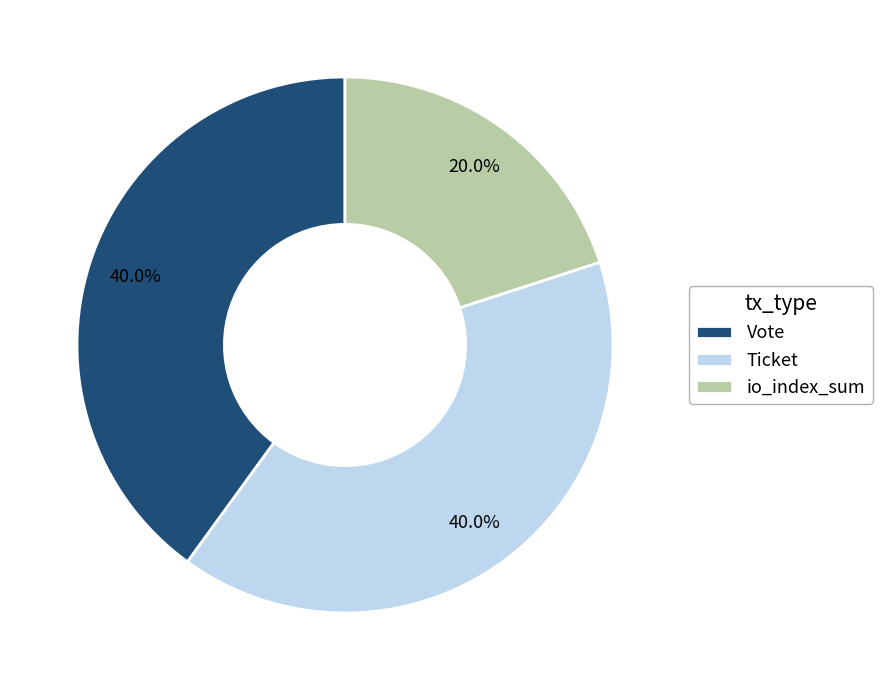

Which slice is the smallest?

io_index_sum